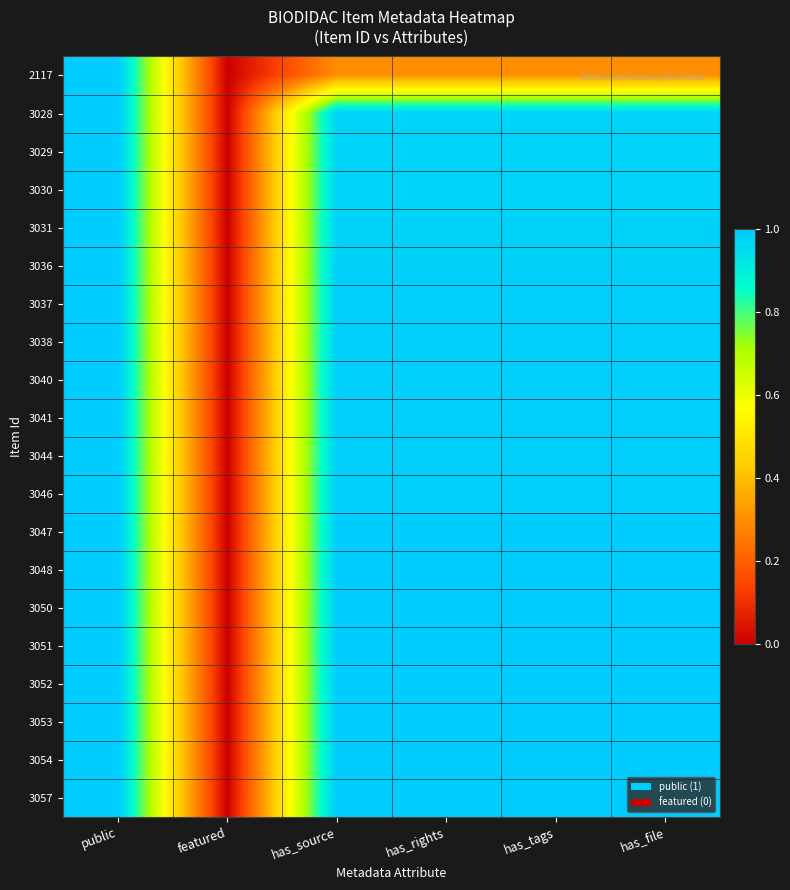

What is the total value across all series at public?

20.0